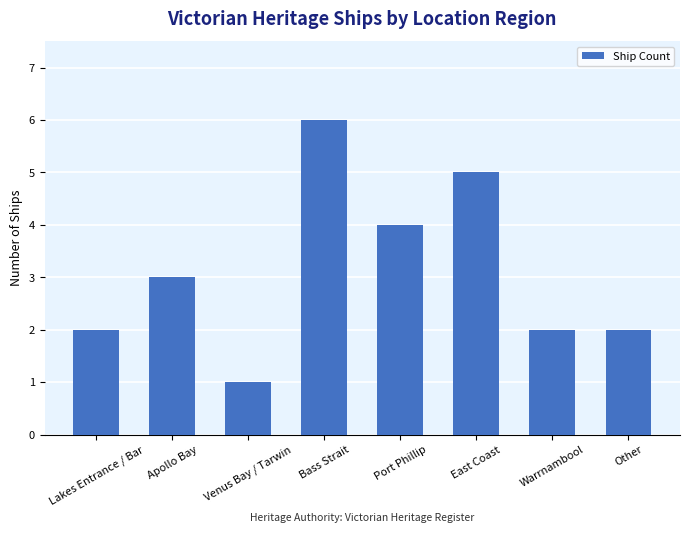

How many data points does each series have?

8